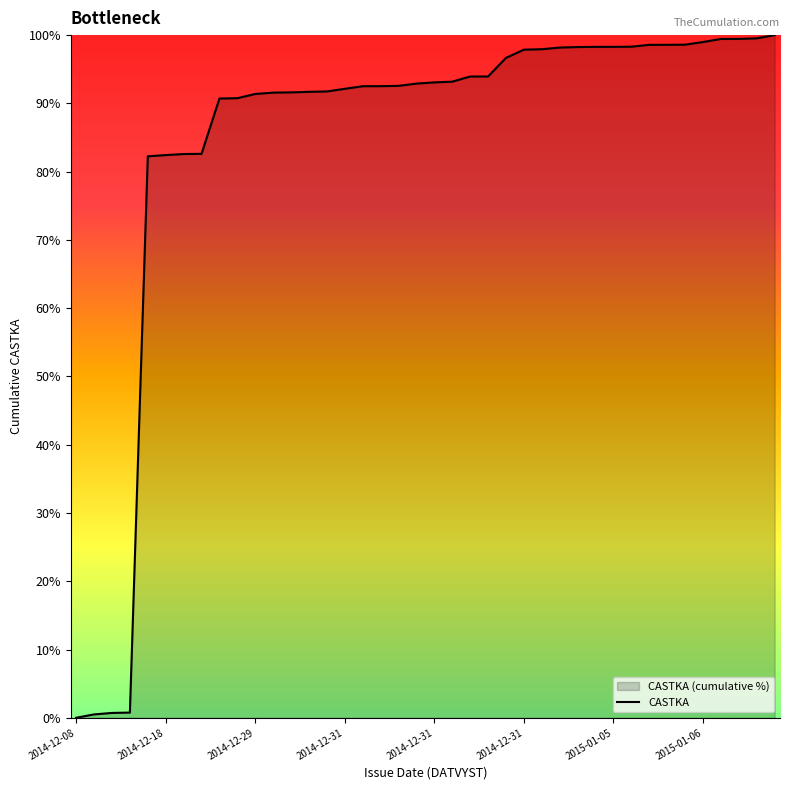

How many lines are shown in the chart?

1